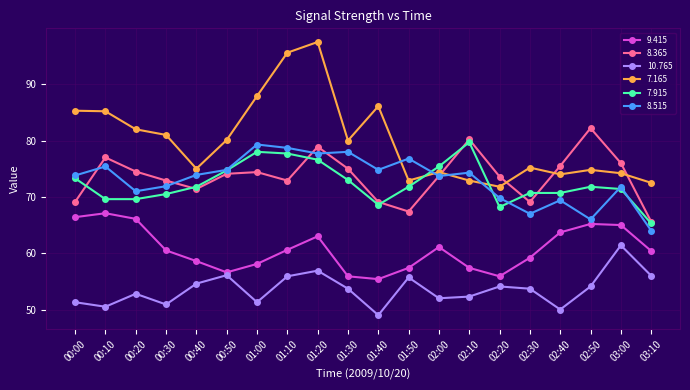

What is the sum of all 8.515 values?

1462.1